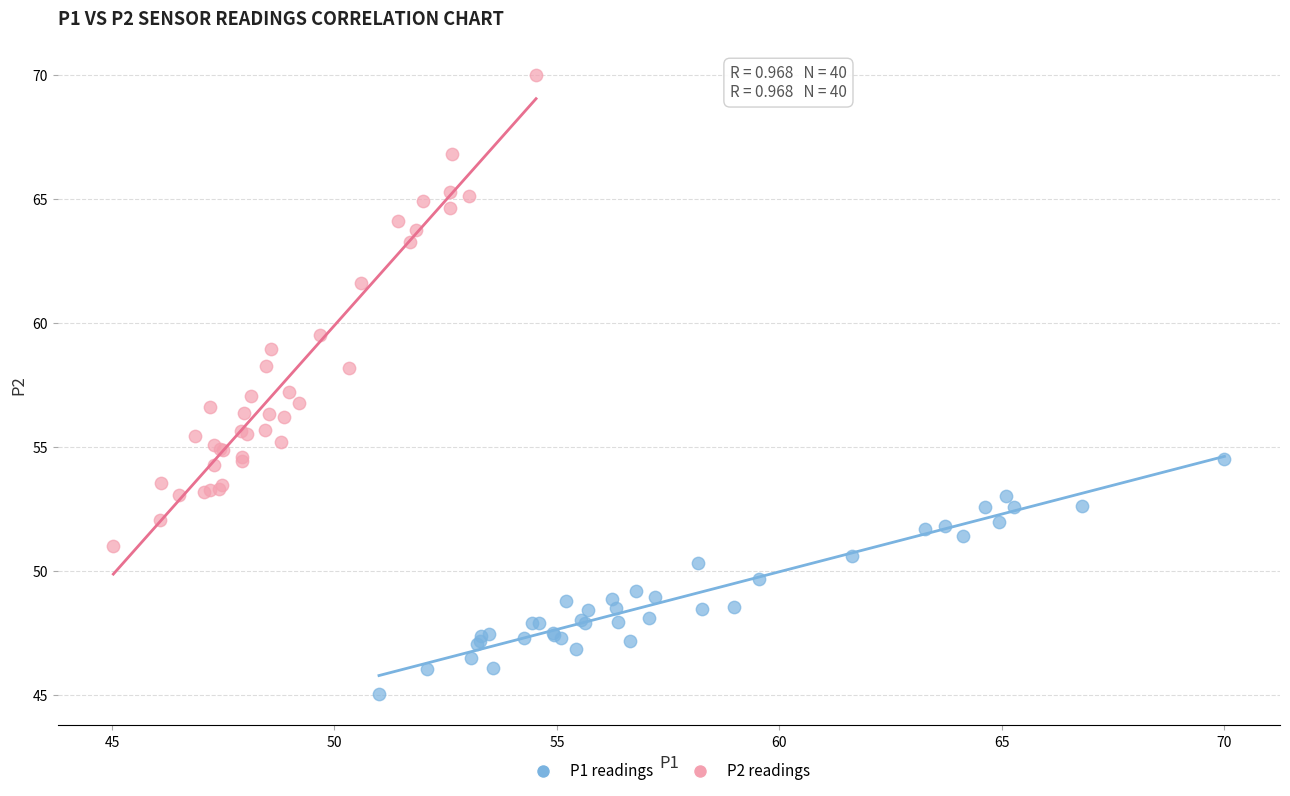

Which series reaches the minimum Y coordinate?

P1 readings